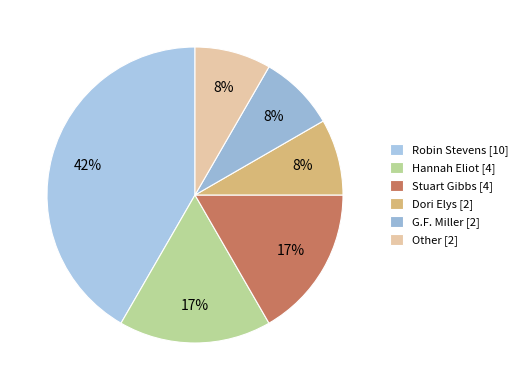

Which category has the smallest portion of the pie?

Dori Elys [2]